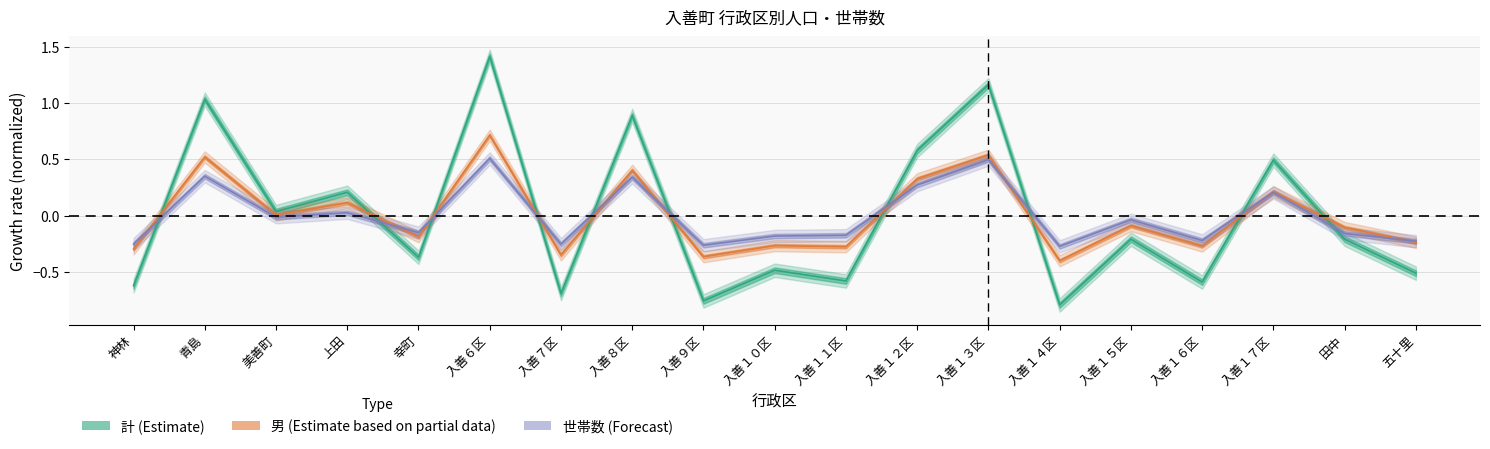

How many series are shown in this chart?

3